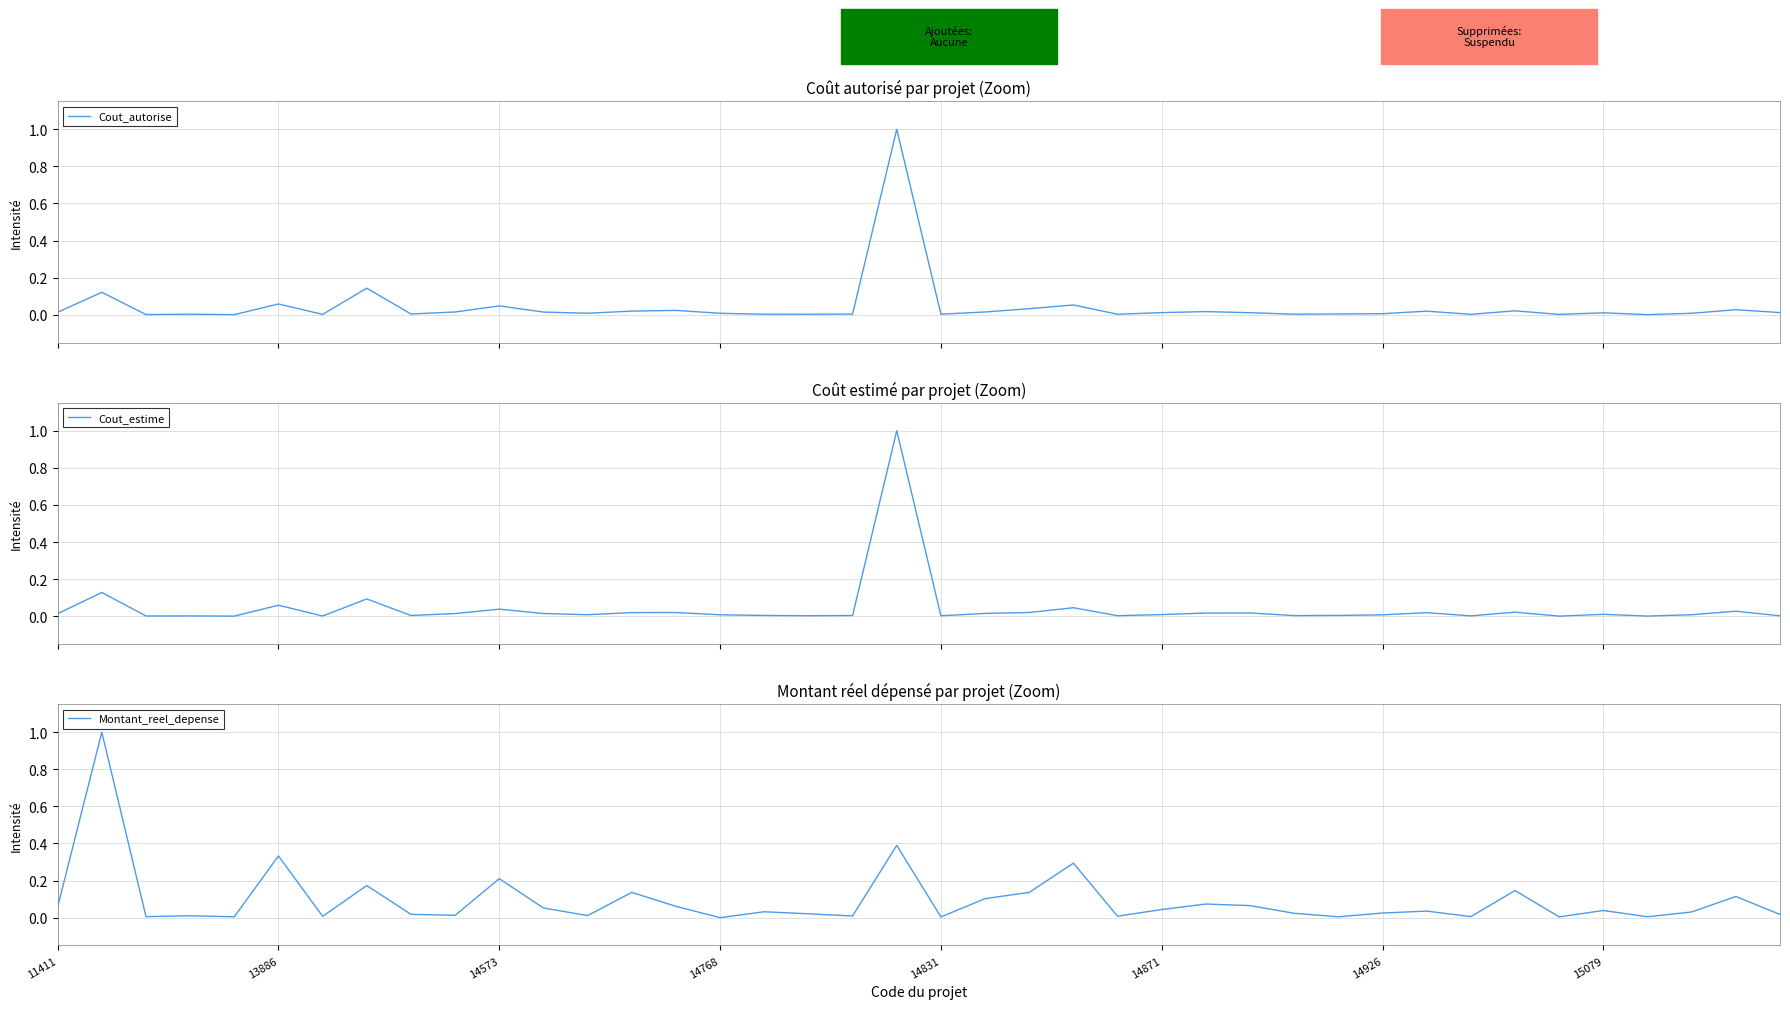

In Cout_autorise, how many points are higher than both neighbors (excluding endpoints)?

13